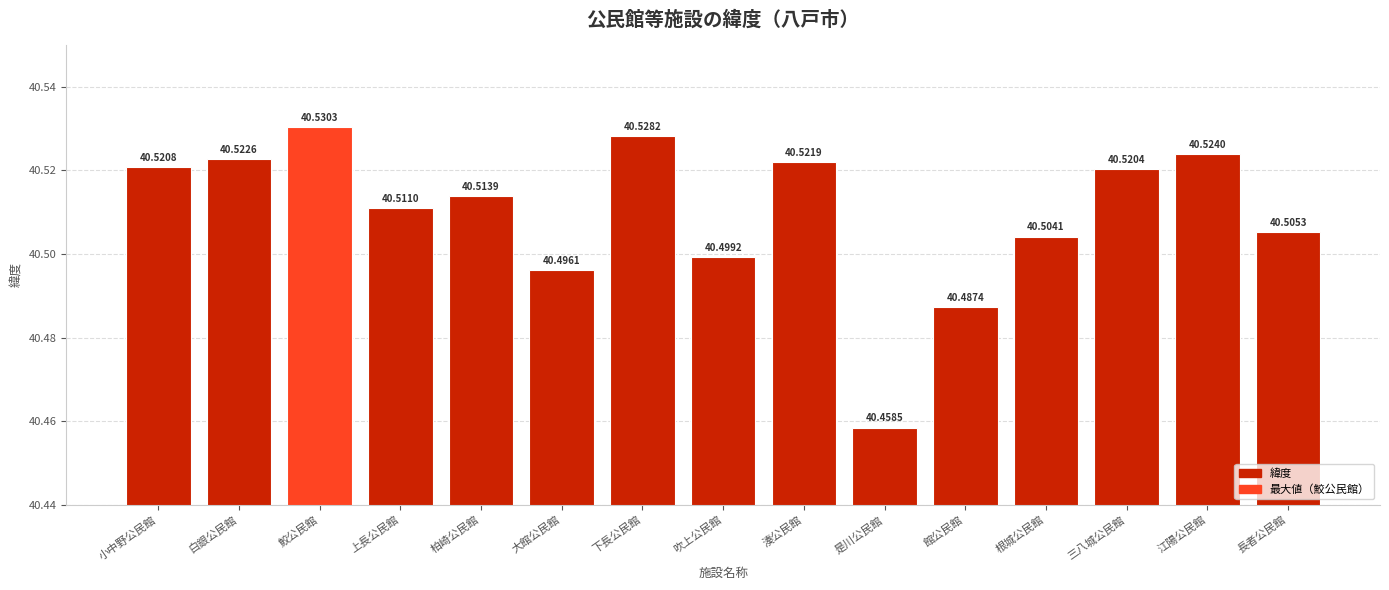

Rank the categories by value from lowest to highest.

是川公民館, 館公民館, 大館公民館, 吹上公民館, 根城公民館, 長者公民館, 上長公民館, 柏崎公民館, 三八城公民館, 小中野公民館, 湊公民館, 白銀公民館, 江陽公民館, 下長公民館, 鮫公民館